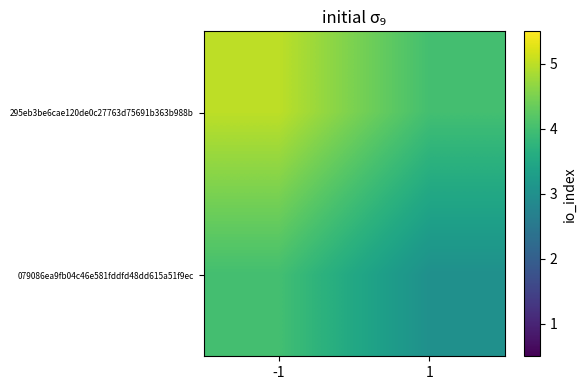

What is the minimum value shown in the chart?

3